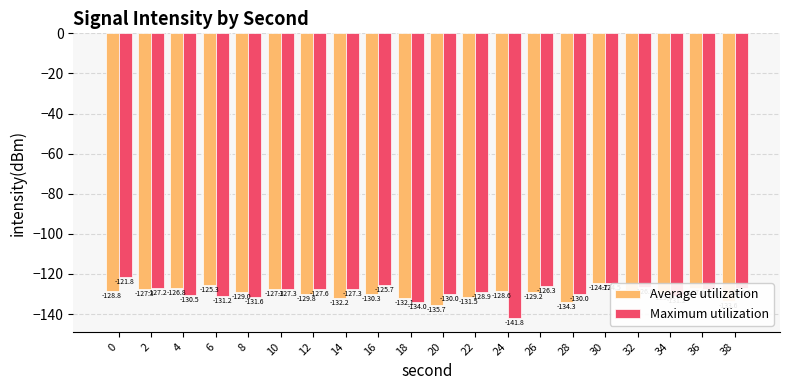

Reading left to right, what are all the values shown in this chart?

Average utilization: 0=-128.8	2=-127.3	4=-126.8	6=-125.3	8=-129.0	10=-127.3	12=-129.8	14=-132.2	16=-130.3	18=-132.1	20=-135.7	22=-131.5	24=-128.6	26=-129.2	28=-134.3	30=-124.7	32=-128.3	34=-129.4	36=-127.2	38=-133.6
Maximum utilization: 0=-121.8	2=-127.2	4=-130.5	6=-131.2	8=-131.6	10=-127.3	12=-127.6	14=-127.3	16=-125.7	18=-134.0	20=-130.0	22=-128.9	24=-141.8	26=-126.3	28=-130.0	30=-124.5	32=-126.6	34=-131.2	36=-127.7	38=-126.8